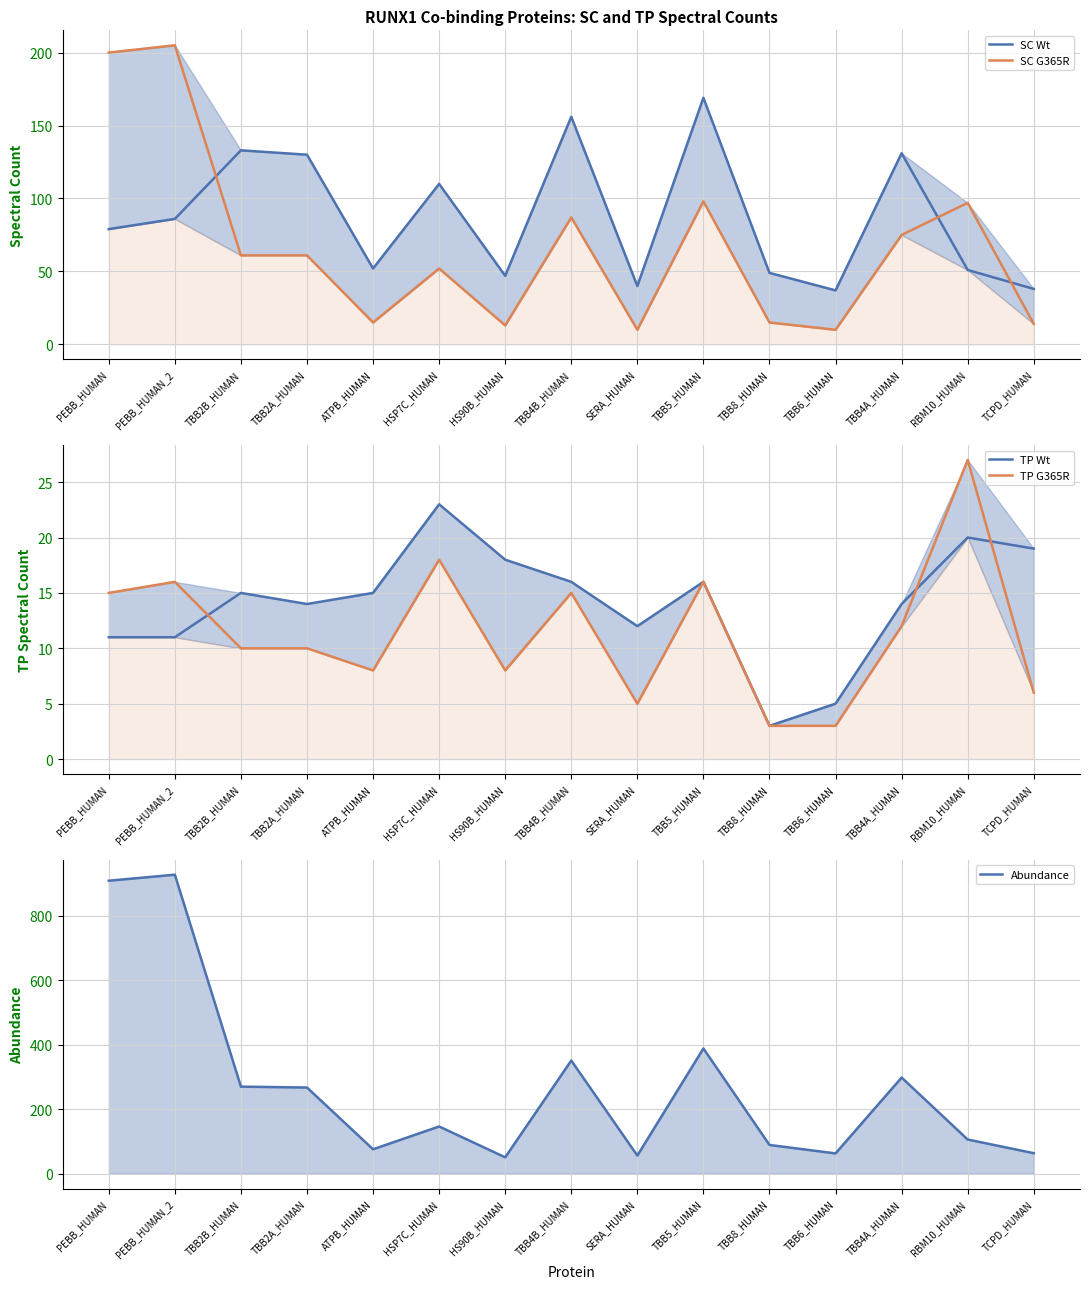

Where does the Abundance series first go above 146?

PEBB_HUMAN